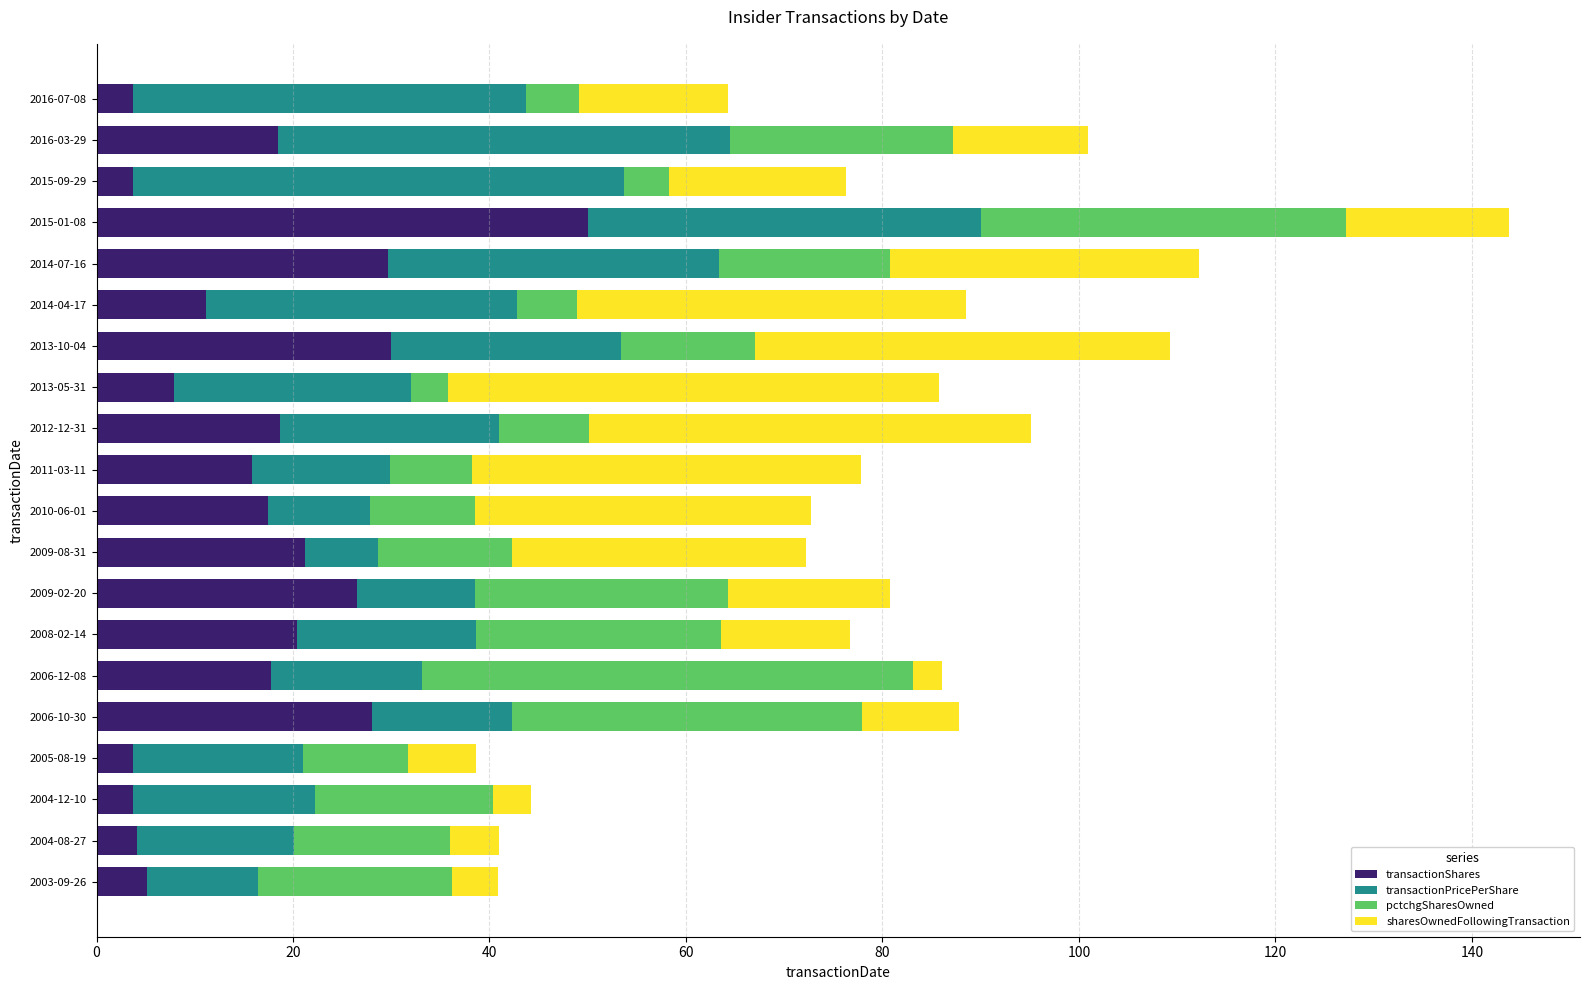

What is the total value across all series at 2013-05-31?

85.8